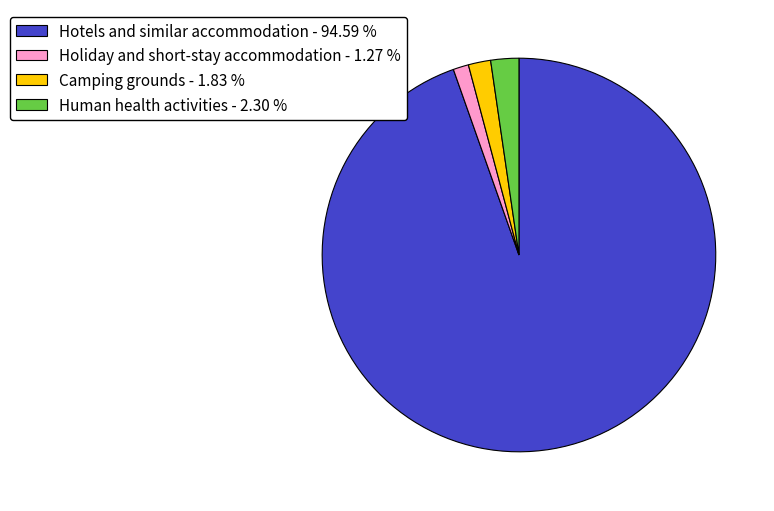

Which has a higher value, Hotels and similar accommodation - 94.59 % or Human health activities - 2.30 %?

Hotels and similar accommodation - 94.59 %